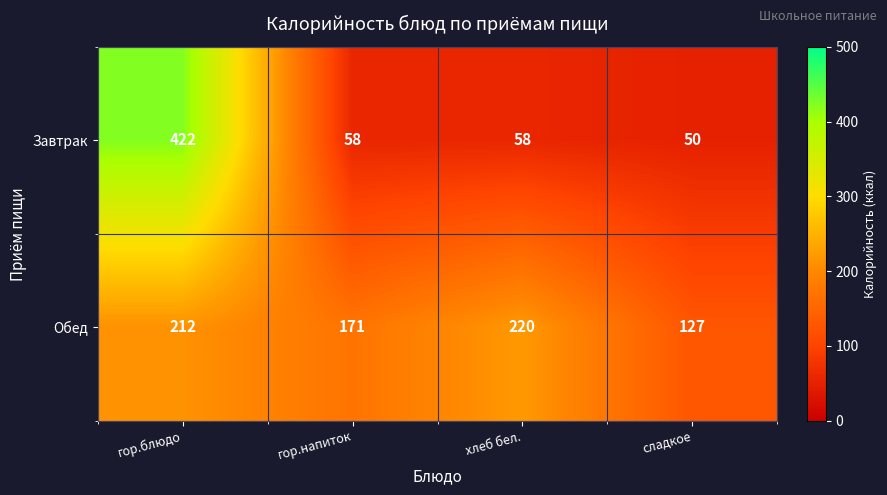

Which series has the largest range (max minus min)?

Завтрак